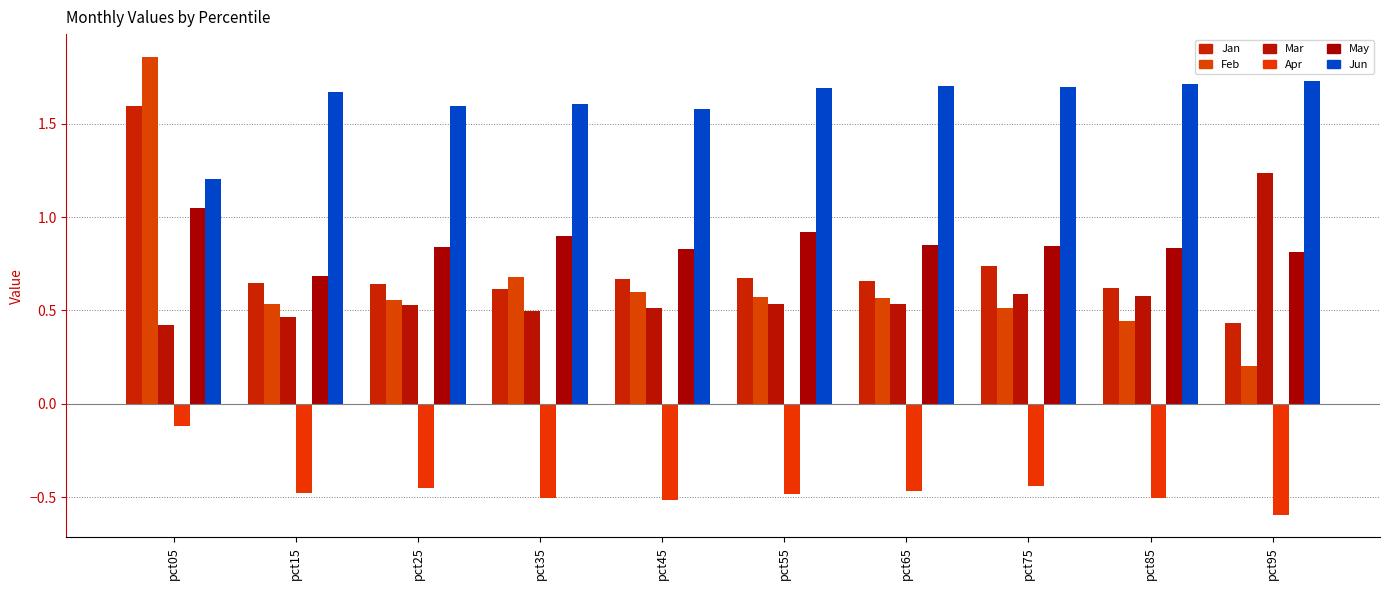

What is the sum of all May values?

8.6